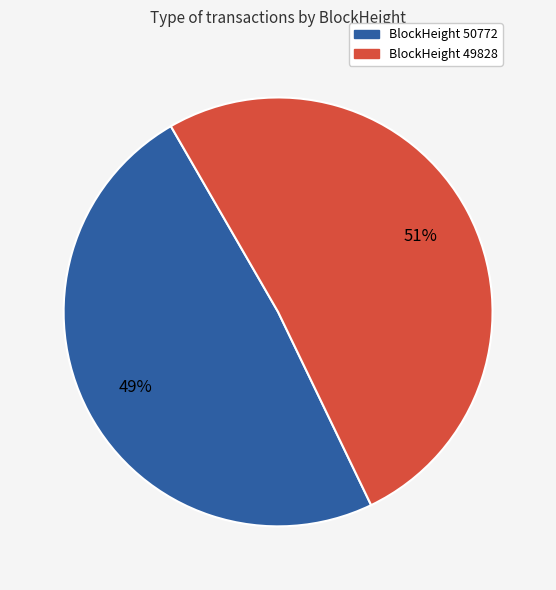

Is it true that BlockHeight 49828 is 63% of the pie?

False